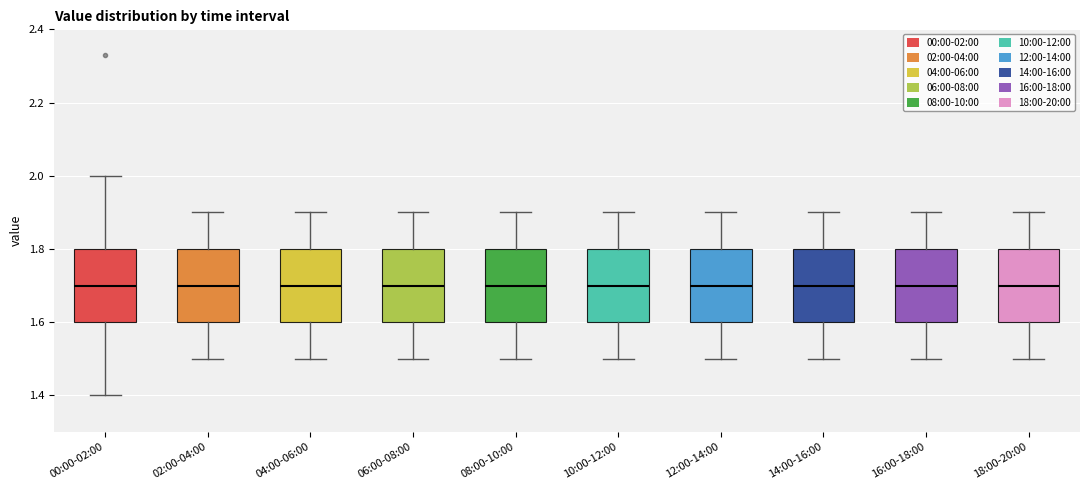

Reading left to right, read every box against the y-axis: the position of its median line, the range the box covers, and the ends of its whiskers. The values are not printed on the chart, so give them approximately, as read against the axis.

00:00-02:00: median 1.7, box 1.6 to 1.8, whiskers 1.4 to 2.0
02:00-04:00: median 1.7, box 1.6 to 1.8, whiskers 1.5 to 1.9
04:00-06:00: median 1.7, box 1.6 to 1.8, whiskers 1.5 to 1.9
06:00-08:00: median 1.7, box 1.6 to 1.8, whiskers 1.5 to 1.9
08:00-10:00: median 1.7, box 1.6 to 1.8, whiskers 1.5 to 1.9
10:00-12:00: median 1.7, box 1.6 to 1.8, whiskers 1.5 to 1.9
12:00-14:00: median 1.7, box 1.6 to 1.8, whiskers 1.5 to 1.9
14:00-16:00: median 1.7, box 1.6 to 1.8, whiskers 1.5 to 1.9
16:00-18:00: median 1.7, box 1.6 to 1.8, whiskers 1.5 to 1.9
18:00-20:00: median 1.7, box 1.6 to 1.8, whiskers 1.5 to 1.9